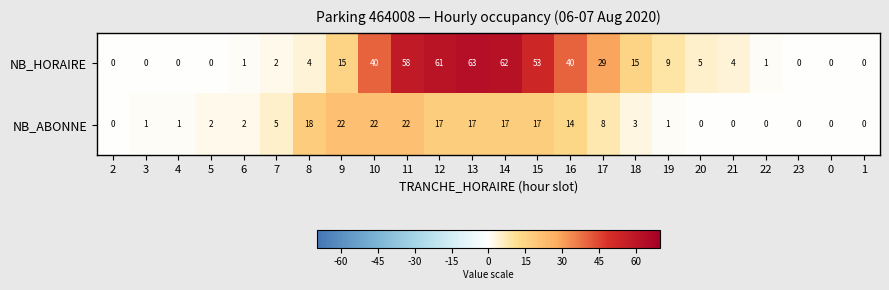

At which label does NB_HORAIRE first exceed 5?

9